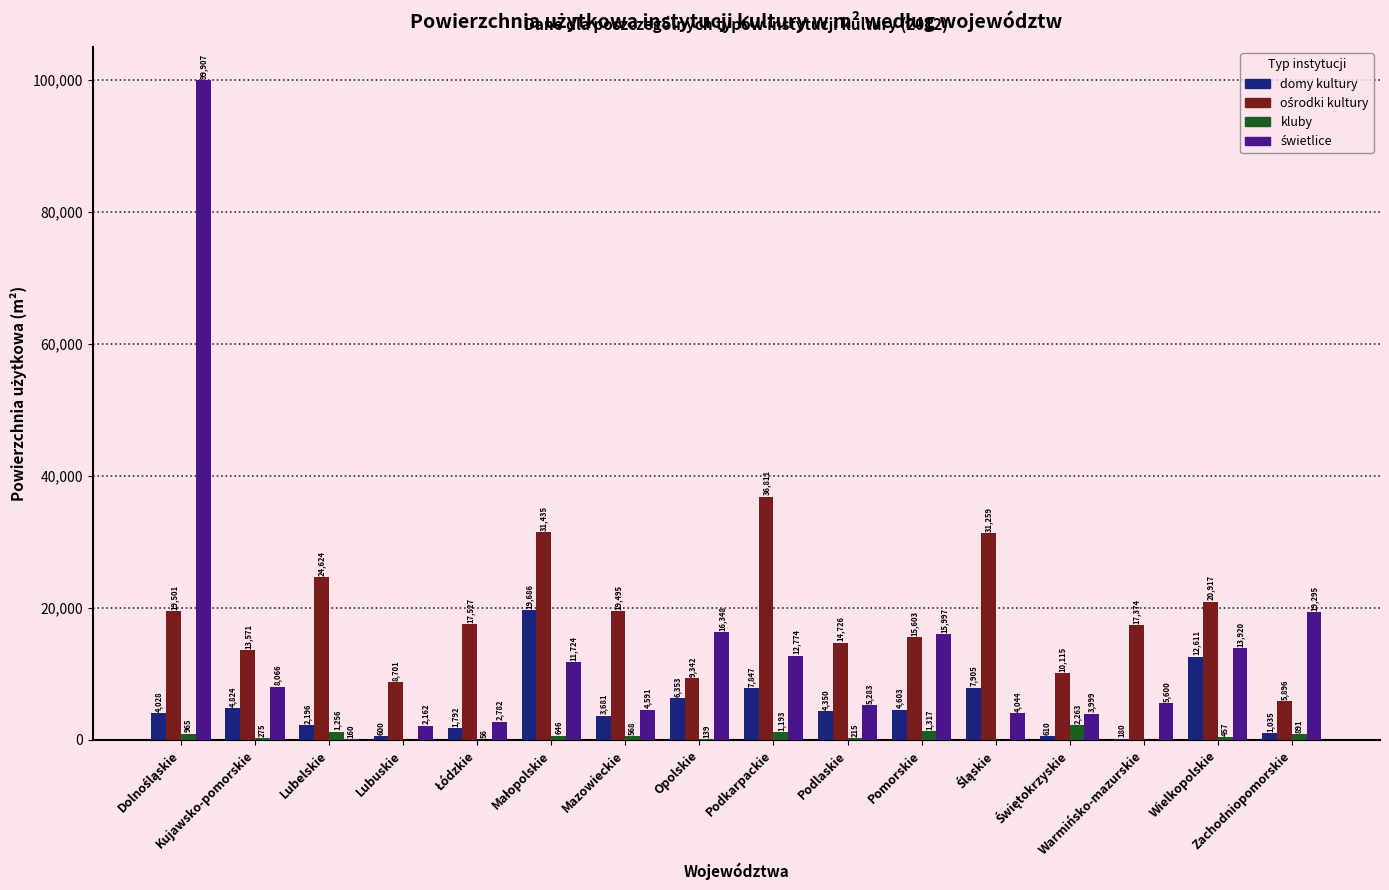

What is the greatest value displayed?

99907